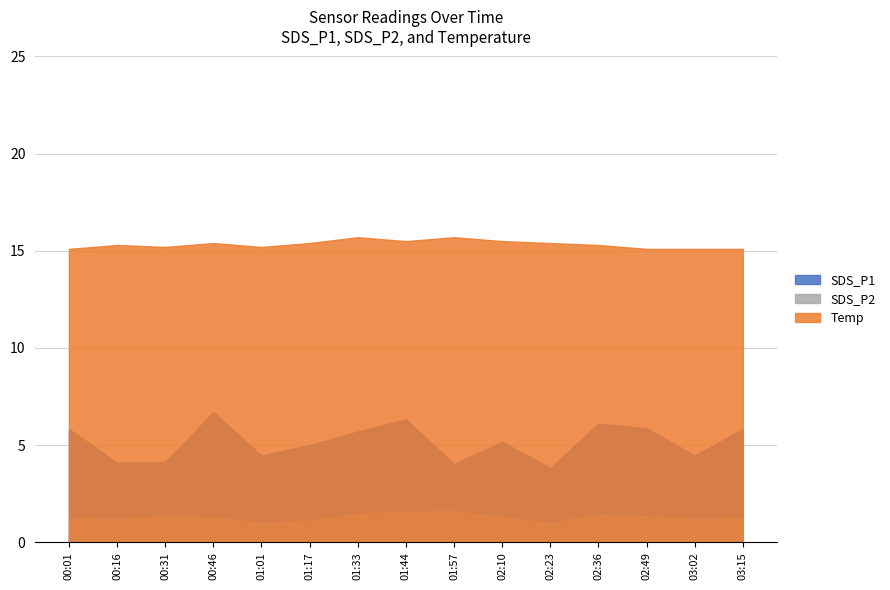

True or false: SDS_P1 and Temp cross at least once.

False